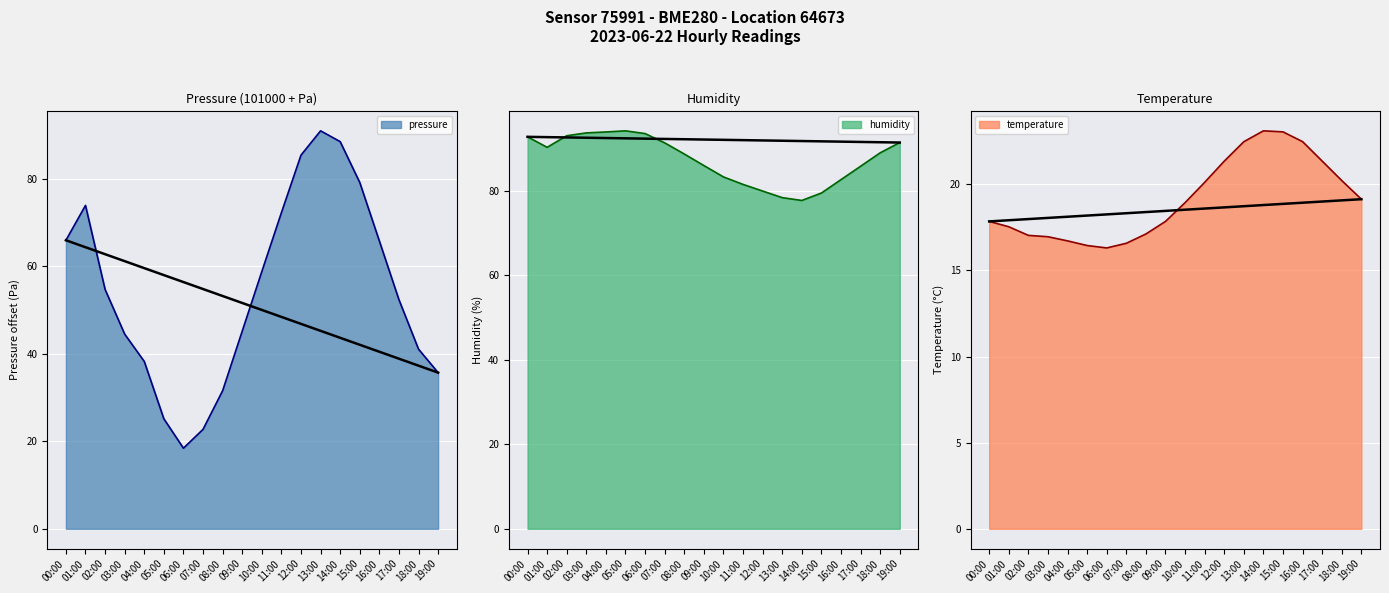

The value of pressure at 18:00 is 41.1. True or false?

True